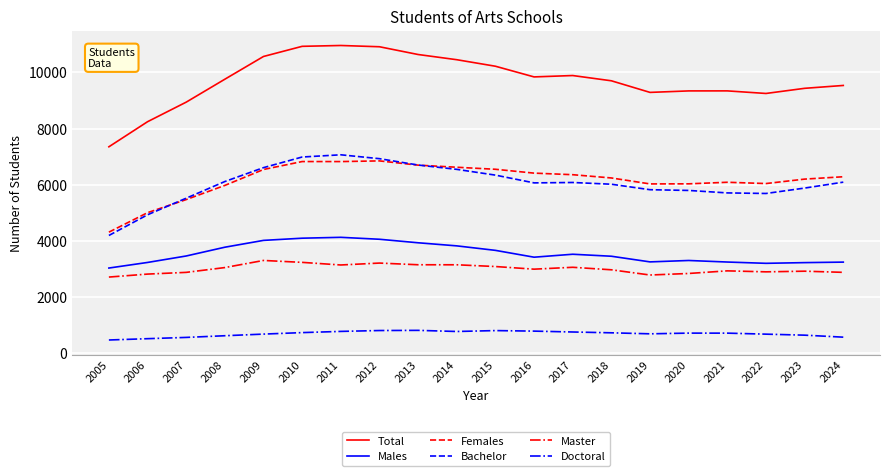

The value of Bachelor at 2012 is 3702. True or false?

False